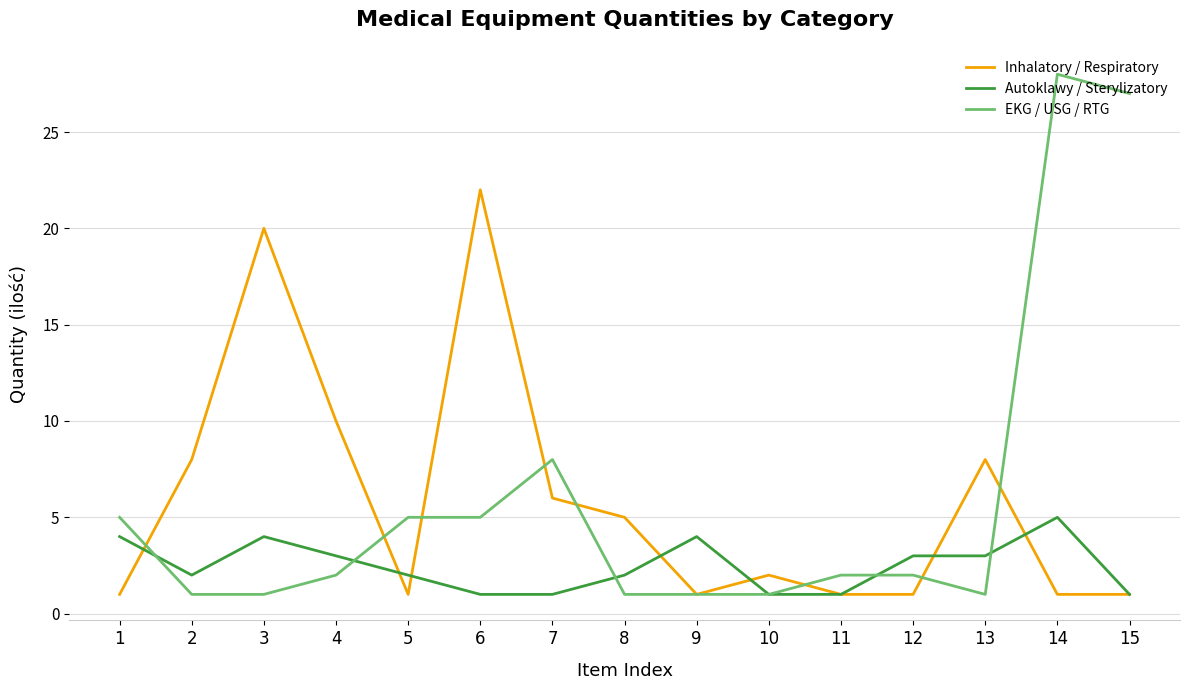

What is the minimum value shown in the chart?

1